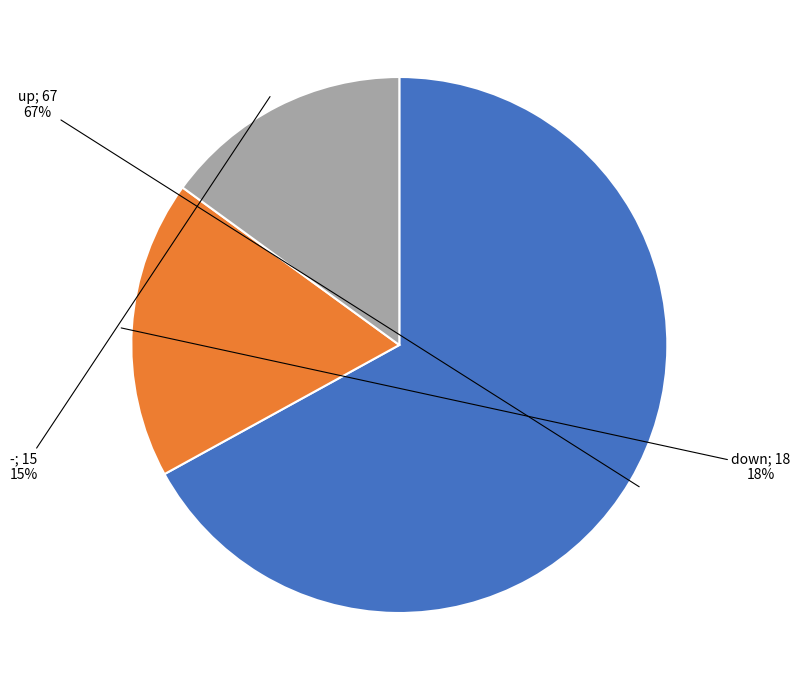

Count the number of slices in the pie.

3